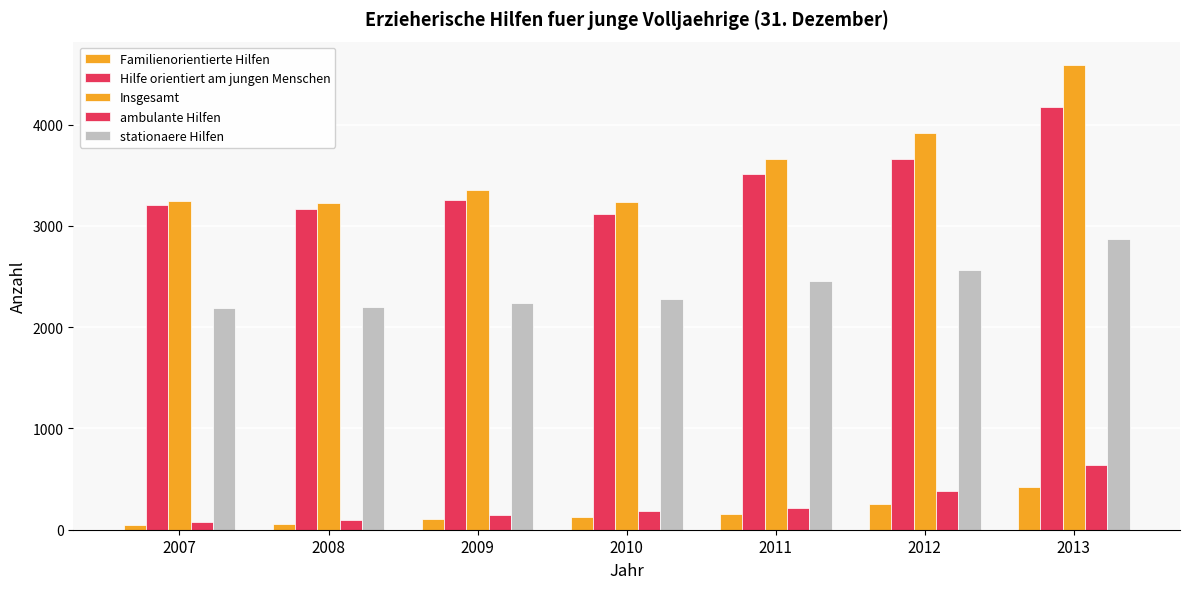

How many bars are there in each group?

5